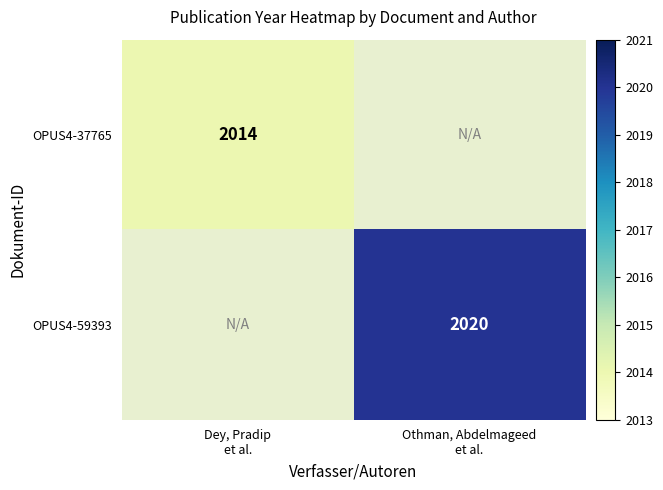

At Othman, Abdelmageed et al., list the series in order from smallest to largest.

OPUS4-37765, OPUS4-59393